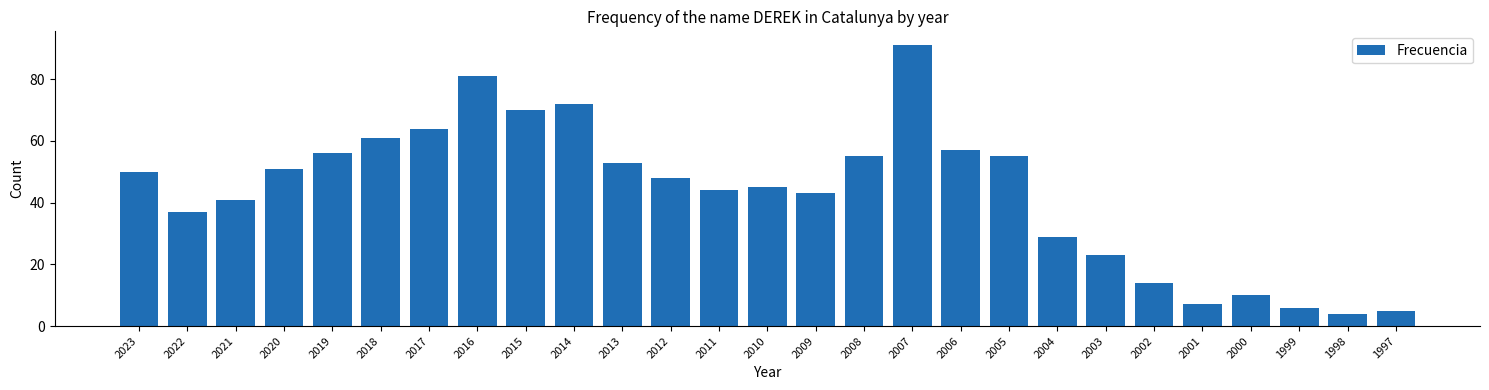

Reading left to right, list all the values displayed in this chart.

50	37	41	51	56	61	64	81	70	72	53	48	44	45	43	55	91	57	55	29	23	14	7	10	6	4	5